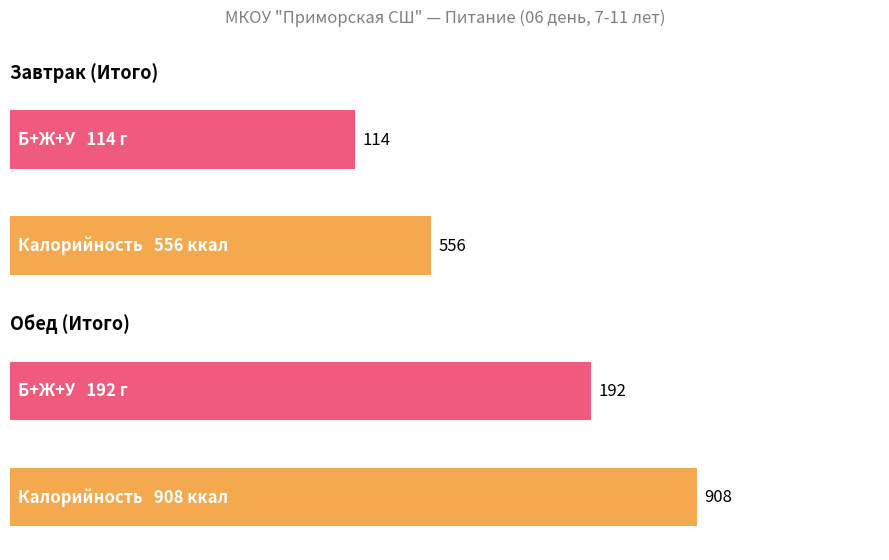

How many distinct data groups are displayed?

2